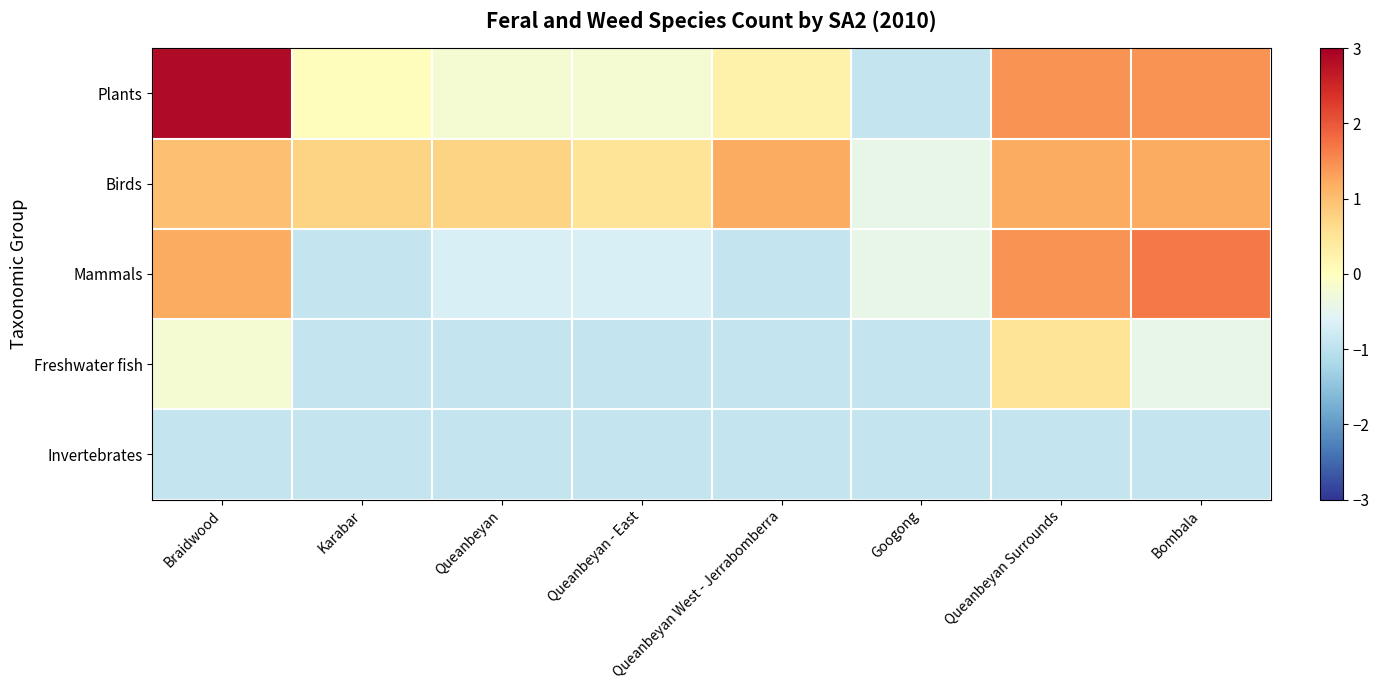

At Googong, list the series in order from largest to smallest.

Birds, Mammals, Plants, Freshwater fish, Invertebrates